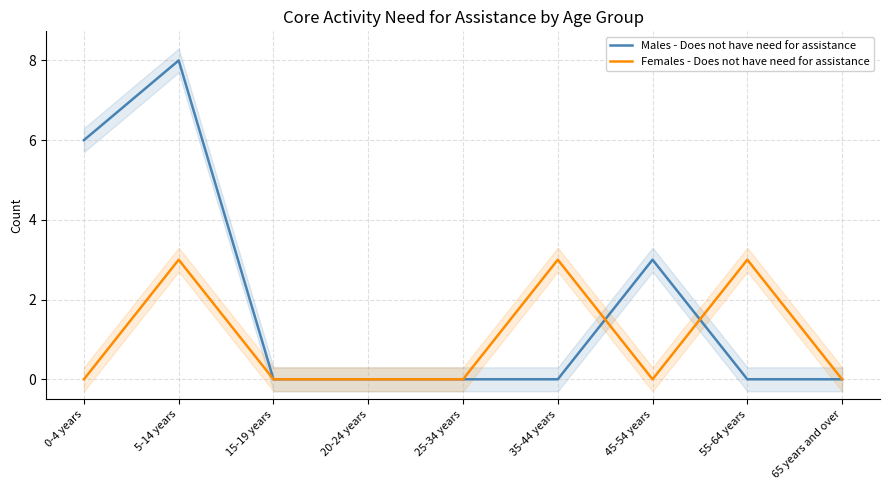

What is the difference between the second highest and second lowest values in the Males - Does not have need for assistance series?

6